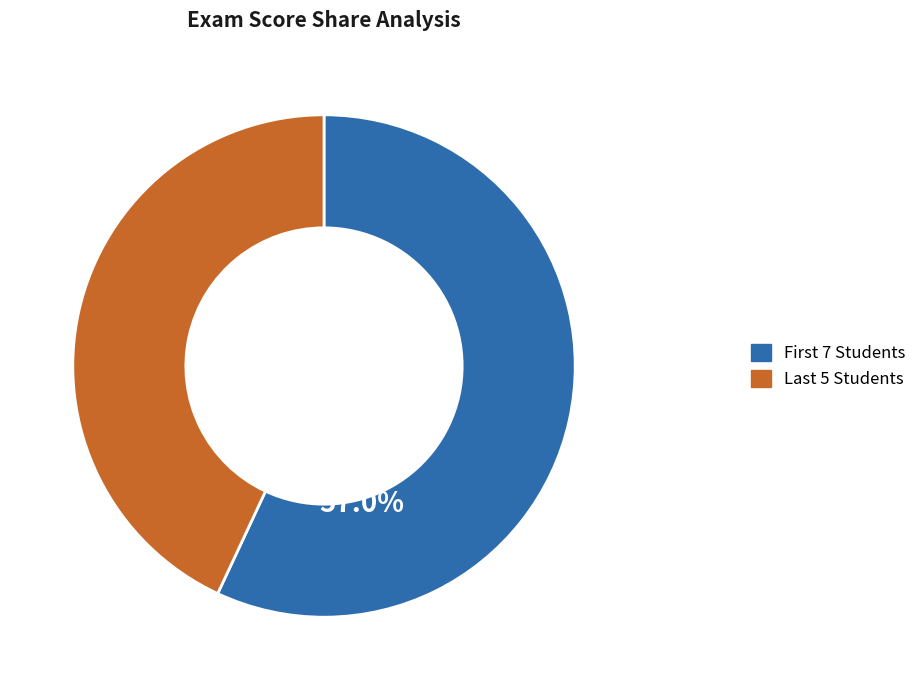

Does any single category account for the majority?

Yes